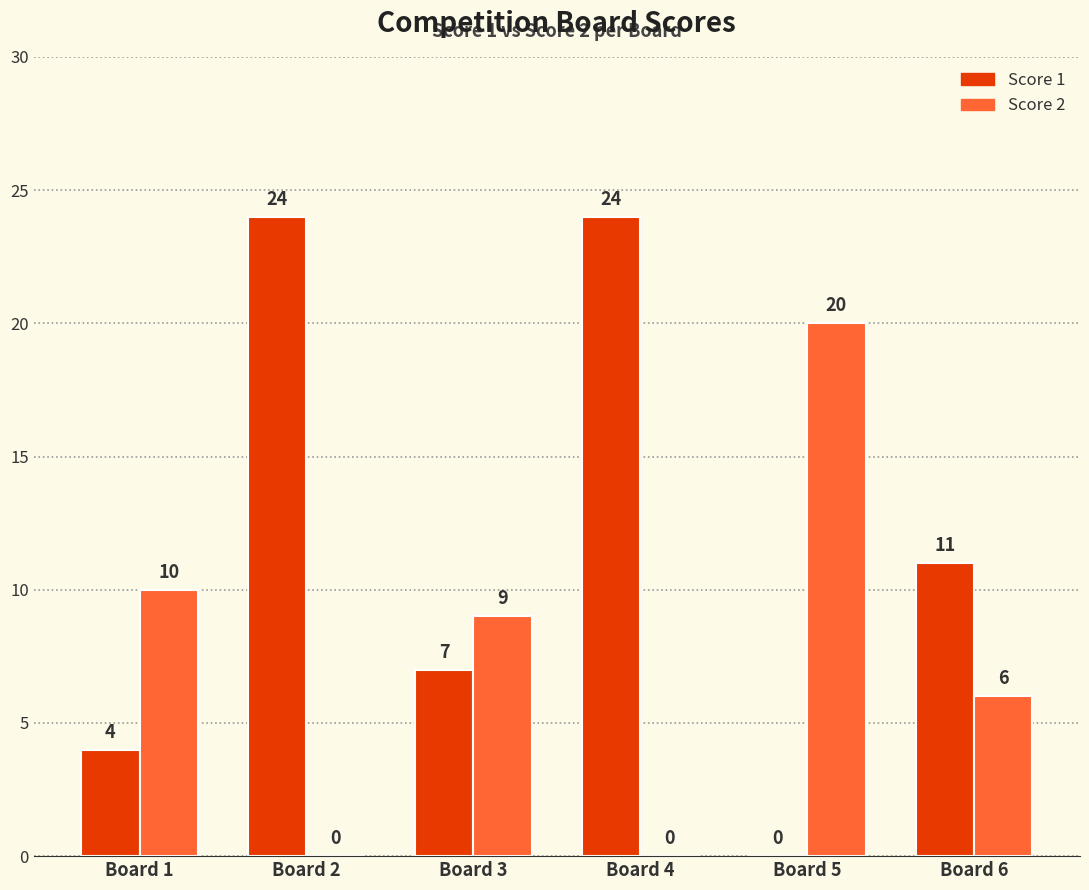

What is the maximum value for Score 2?

20